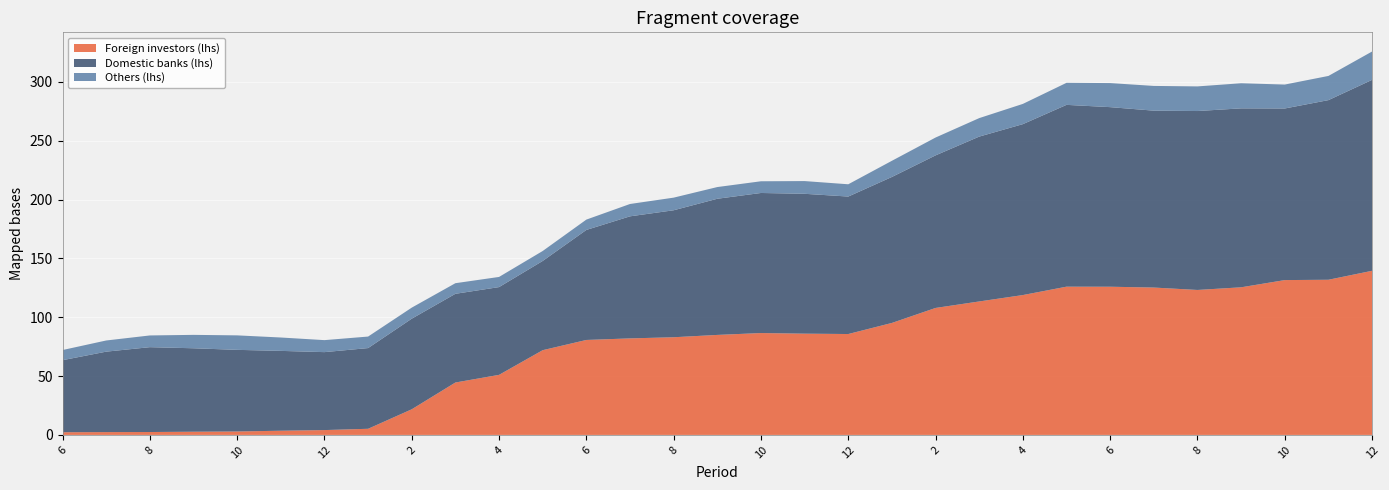

Reading left to right, extract all data points from this chart.

Foreign investors (lhs): 6=2.3	7=2.4	8=2.5	9=2.7	10=2.9	11=3.6	12=4.1	1=5.2	2=21.8	3=44.5	4=51.0	5=72.0	6=80.7	7=82.0	8=83.0	9=85.0	10=86.6	11=86.1	12=85.7	1=95.2	2=107.9	3=113.4	4=118.9	5=126.0	6=126.0	7=125.3	8=123.2	9=125.5	10=131.6	11=131.9	12=139.5
Domestic banks (lhs): 6=61.2	7=68.4	8=72.1	9=70.9	10=69.4	11=67.9	12=66.3	1=68.6	2=77.0	3=75.4	4=74.6	5=75.8	6=93.5	7=103.8	8=107.9	9=115.7	10=119.1	11=118.9	12=116.9	1=124.1	2=129.7	3=140.1	4=145.3	5=154.5	6=152.7	7=150.4	8=152.1	9=152.1	10=145.9	11=152.7	12=162.3
Others (lhs): 6=8.6	7=9.5	8=10.0	9=11.4	10=12.3	11=11.4	12=10.2	1=9.8	2=9.4	3=9.0	4=8.6	5=8.5	6=8.8	7=10.5	8=10.7	9=9.9	10=9.9	11=10.8	12=10.4	1=13.7	2=15.2	3=15.7	4=17.2	5=18.7	6=20.4	7=21.0	8=20.9	9=21.3	10=20.3	11=20.6	12=24.1